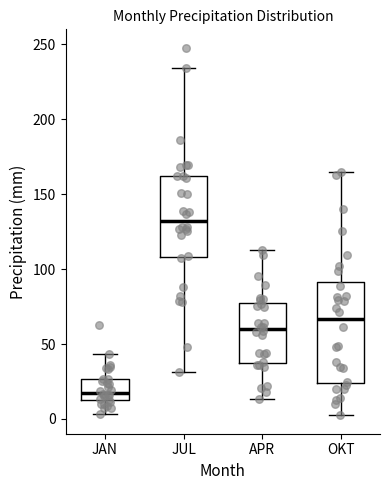

Which box has the highest median line?

JUL